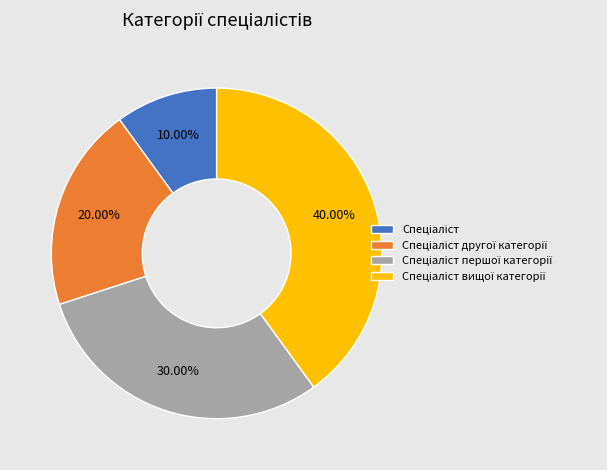

Is there any slice that represents more than half of the pie?

No